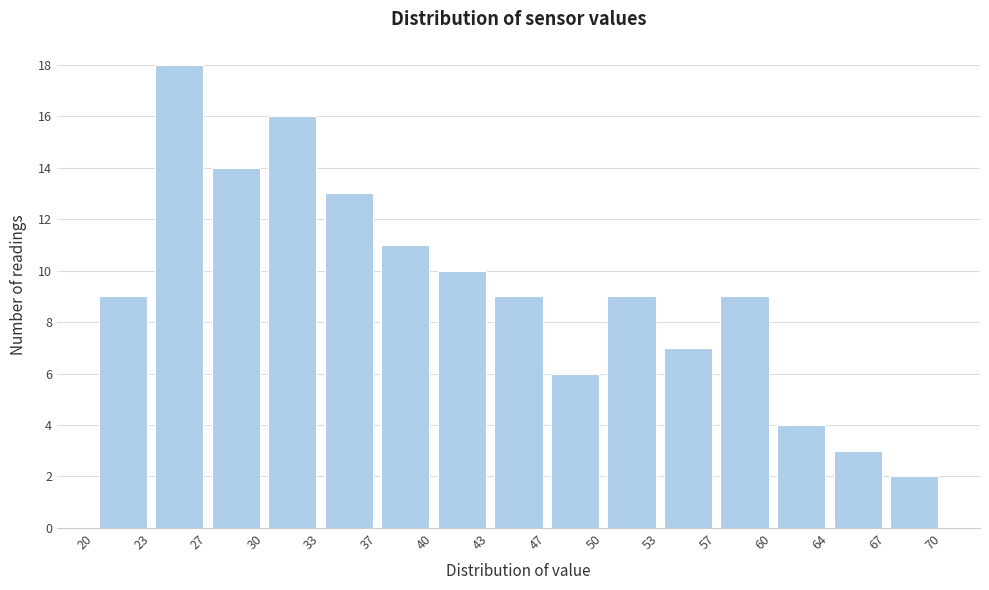

Reading left to right, transcribe this chart: for each bar, give the range it covers on the x-axis and its height. The values are not printed on the chart, so give them approximately, as read against the axis.

20 to 23: 9
23 to 27: 18
27 to 30: 14
30 to 33: 16
33 to 37: 13
37 to 40: 11
40 to 43: 10
43 to 47: 9
47 to 50: 6
50 to 53: 9
53 to 57: 7
57 to 60: 9
60 to 64: 4
64 to 67: 3
67 to 70: 2